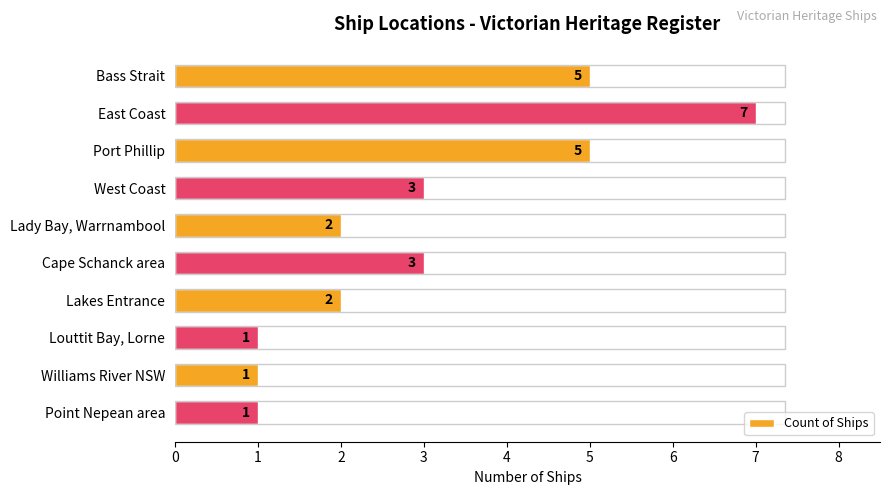

How many values are between 1 and 5?

9